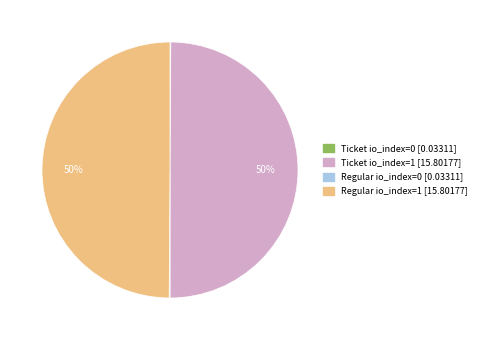

Is it true that Regular io_index=1 is 50% of the pie?

True